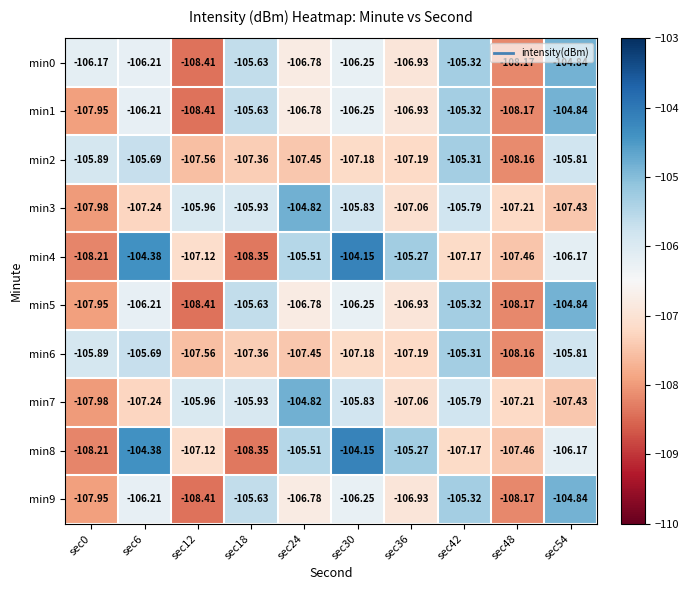

How many data points does each series have?

10